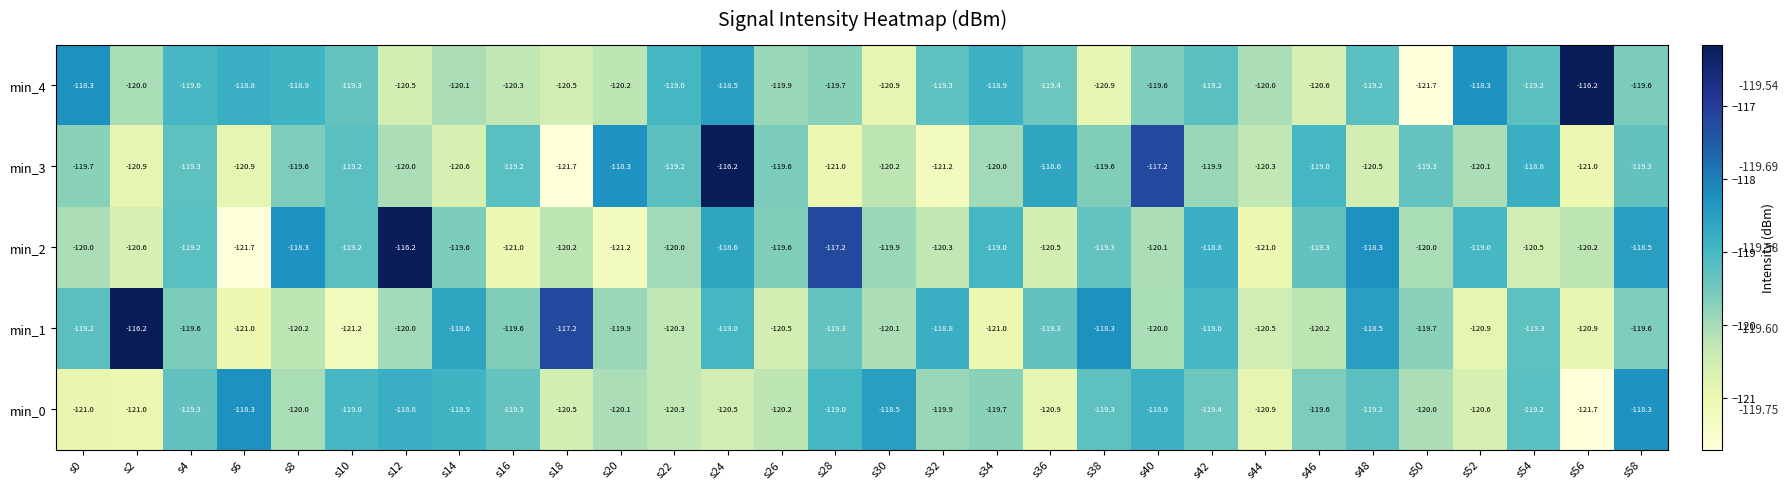

Rank the series at s0 from lowest to highest value.

min_0, min_2, min_3, min_1, min_4